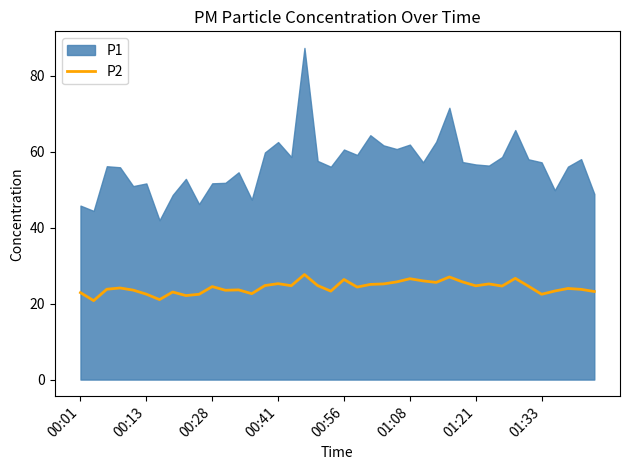

The P2 series shows 36.9 at 00:56. True or false?

False